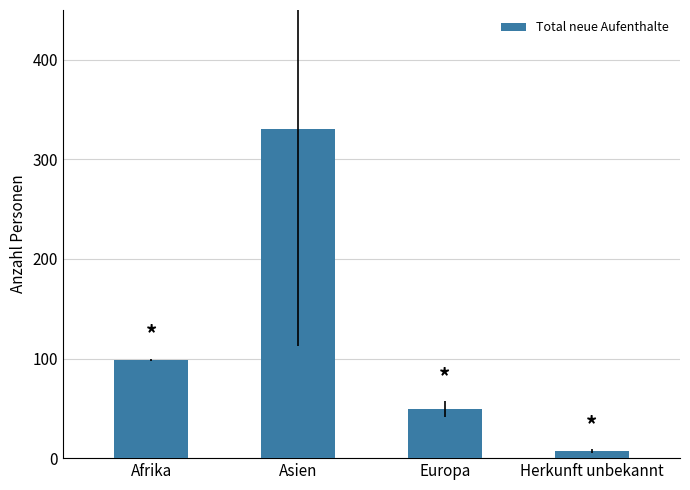

True or false: the data shows 7 at Herkunft unbekannt.

True